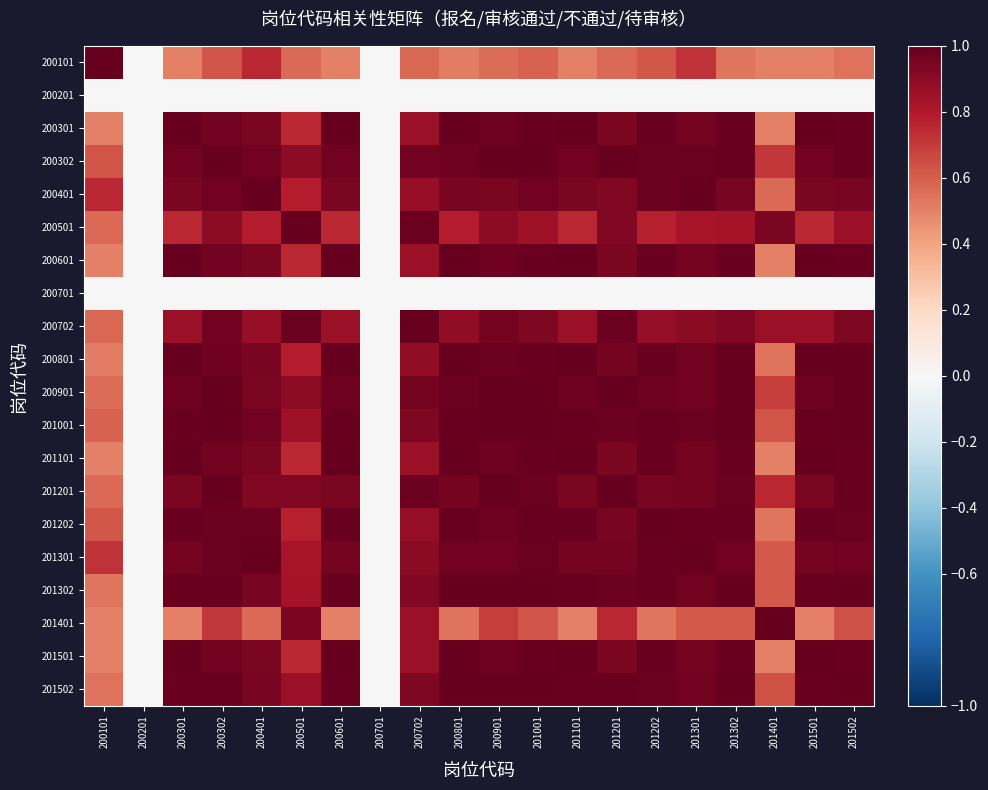

Reading left to right, extract all data points from this chart.

200101: 200101=1.0	200201=0.0	200301=0.5	200302=0.6	200401=0.8	200501=0.6	200601=0.5	200701=0.0	200702=0.6	200801=0.5	200901=0.6	201001=0.6	201101=0.5	201201=0.6	201202=0.6	201301=0.7	201302=0.5	201401=0.5	201501=0.5	201502=0.5
200201: 200101=0.0	200201=0.0	200301=0.0	200302=0.0	200401=0.0	200501=0.0	200601=0.0	200701=0.0	200702=0.0	200801=0.0	200901=0.0	201001=0.0	201101=0.0	201201=0.0	201202=0.0	201301=0.0	201302=0.0	201401=0.0	201501=0.0	201502=0.0
200301: 200101=0.5	200201=0.0	200301=1.0	200302=1.0	200401=0.9	200501=0.8	200601=1.0	200701=0.0	200702=0.9	200801=1.0	200901=1.0	201001=1.0	201101=1.0	201201=0.9	201202=1.0	201301=1.0	201302=1.0	201401=0.5	201501=1.0	201502=1.0
200302: 200101=0.6	200201=0.0	200301=1.0	200302=1.0	200401=1.0	200501=0.9	200601=1.0	200701=0.0	200702=1.0	200801=1.0	200901=1.0	201001=1.0	201101=1.0	201201=1.0	201202=1.0	201301=1.0	201302=1.0	201401=0.7	201501=1.0	201502=1.0
200401: 200101=0.8	200201=0.0	200301=0.9	200302=1.0	200401=1.0	200501=0.8	200601=0.9	200701=0.0	200702=0.9	200801=0.9	200901=0.9	201001=1.0	201101=0.9	201201=0.9	201202=1.0	201301=1.0	201302=1.0	201401=0.6	201501=0.9	201502=0.9
200501: 200101=0.6	200201=0.0	200301=0.8	200302=0.9	200401=0.8	200501=1.0	200601=0.8	200701=0.0	200702=1.0	200801=0.8	200901=0.9	201001=0.8	201101=0.8	201201=0.9	201202=0.8	201301=0.8	201302=0.8	201401=0.9	201501=0.8	201502=0.9
200601: 200101=0.5	200201=0.0	200301=1.0	200302=1.0	200401=0.9	200501=0.8	200601=1.0	200701=0.0	200702=0.9	200801=1.0	200901=1.0	201001=1.0	201101=1.0	201201=0.9	201202=1.0	201301=1.0	201302=1.0	201401=0.5	201501=1.0	201502=1.0
200701: 200101=0.0	200201=0.0	200301=0.0	200302=0.0	200401=0.0	200501=0.0	200601=0.0	200701=0.0	200702=0.0	200801=0.0	200901=0.0	201001=0.0	201101=0.0	201201=0.0	201202=0.0	201301=0.0	201302=0.0	201401=0.0	201501=0.0	201502=0.0
200702: 200101=0.6	200201=0.0	200301=0.9	200302=1.0	200401=0.9	200501=1.0	200601=0.9	200701=0.0	200702=1.0	200801=0.9	200901=1.0	201001=0.9	201101=0.9	201201=1.0	201202=0.9	201301=0.9	201302=0.9	201401=0.9	201501=0.9	201502=0.9
200801: 200101=0.5	200201=0.0	200301=1.0	200302=1.0	200401=0.9	200501=0.8	200601=1.0	200701=0.0	200702=0.9	200801=1.0	200901=1.0	201001=1.0	201101=1.0	201201=1.0	201202=1.0	201301=1.0	201302=1.0	201401=0.5	201501=1.0	201502=1.0
200901: 200101=0.6	200201=0.0	200301=1.0	200302=1.0	200401=0.9	200501=0.9	200601=1.0	200701=0.0	200702=1.0	200801=1.0	200901=1.0	201001=1.0	201101=1.0	201201=1.0	201202=1.0	201301=1.0	201302=1.0	201401=0.7	201501=1.0	201502=1.0
201001: 200101=0.6	200201=0.0	200301=1.0	200302=1.0	200401=1.0	200501=0.8	200601=1.0	200701=0.0	200702=0.9	200801=1.0	200901=1.0	201001=1.0	201101=1.0	201201=1.0	201202=1.0	201301=1.0	201302=1.0	201401=0.6	201501=1.0	201502=1.0
201101: 200101=0.5	200201=0.0	200301=1.0	200302=1.0	200401=0.9	200501=0.8	200601=1.0	200701=0.0	200702=0.9	200801=1.0	200901=1.0	201001=1.0	201101=1.0	201201=0.9	201202=1.0	201301=1.0	201302=1.0	201401=0.5	201501=1.0	201502=1.0
201201: 200101=0.6	200201=0.0	200301=0.9	200302=1.0	200401=0.9	200501=0.9	200601=0.9	200701=0.0	200702=1.0	200801=1.0	200901=1.0	201001=1.0	201101=0.9	201201=1.0	201202=1.0	201301=1.0	201302=1.0	201401=0.8	201501=0.9	201502=1.0
201202: 200101=0.6	200201=0.0	200301=1.0	200302=1.0	200401=1.0	200501=0.8	200601=1.0	200701=0.0	200702=0.9	200801=1.0	200901=1.0	201001=1.0	201101=1.0	201201=1.0	201202=1.0	201301=1.0	201302=1.0	201401=0.5	201501=1.0	201502=1.0
201301: 200101=0.7	200201=0.0	200301=1.0	200302=1.0	200401=1.0	200501=0.8	200601=1.0	200701=0.0	200702=0.9	200801=1.0	200901=1.0	201001=1.0	201101=1.0	201201=1.0	201202=1.0	201301=1.0	201302=1.0	201401=0.6	201501=1.0	201502=1.0
201302: 200101=0.5	200201=0.0	200301=1.0	200302=1.0	200401=1.0	200501=0.8	200601=1.0	200701=0.0	200702=0.9	200801=1.0	200901=1.0	201001=1.0	201101=1.0	201201=1.0	201202=1.0	201301=1.0	201302=1.0	201401=0.6	201501=1.0	201502=1.0
201401: 200101=0.5	200201=0.0	200301=0.5	200302=0.7	200401=0.6	200501=0.9	200601=0.5	200701=0.0	200702=0.9	200801=0.5	200901=0.7	201001=0.6	201101=0.5	201201=0.8	201202=0.5	201301=0.6	201302=0.6	201401=1.0	201501=0.5	201502=0.6
201501: 200101=0.5	200201=0.0	200301=1.0	200302=1.0	200401=0.9	200501=0.8	200601=1.0	200701=0.0	200702=0.9	200801=1.0	200901=1.0	201001=1.0	201101=1.0	201201=0.9	201202=1.0	201301=1.0	201302=1.0	201401=0.5	201501=1.0	201502=1.0
201502: 200101=0.5	200201=0.0	200301=1.0	200302=1.0	200401=0.9	200501=0.9	200601=1.0	200701=0.0	200702=0.9	200801=1.0	200901=1.0	201001=1.0	201101=1.0	201201=1.0	201202=1.0	201301=1.0	201302=1.0	201401=0.6	201501=1.0	201502=1.0